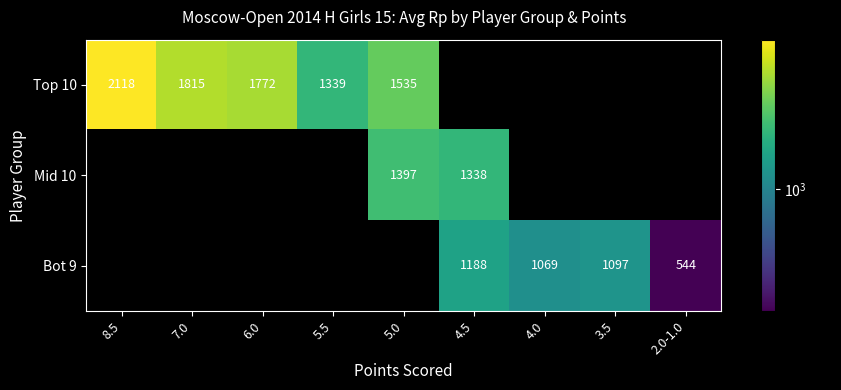

Which has a higher value, 5.0 or 2.0-1.0?

5.0